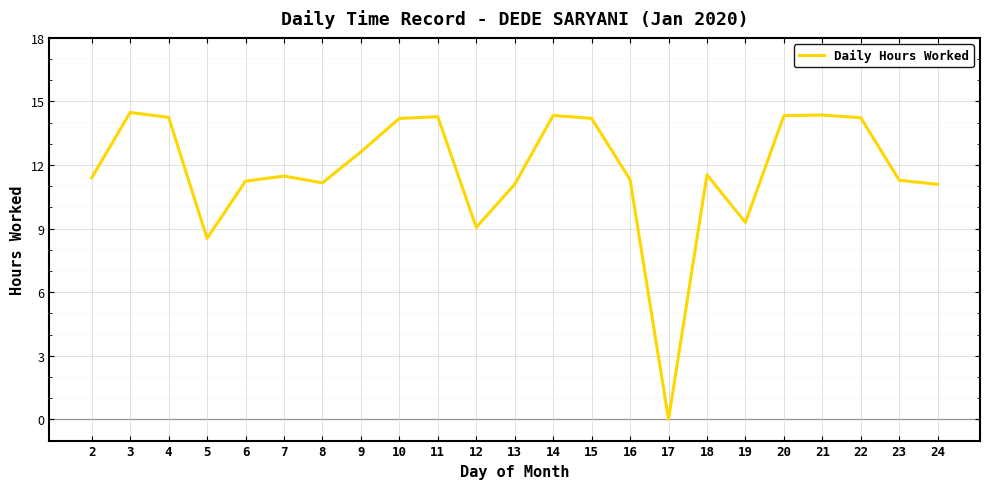

Does the chart have visible grid lines?

Yes